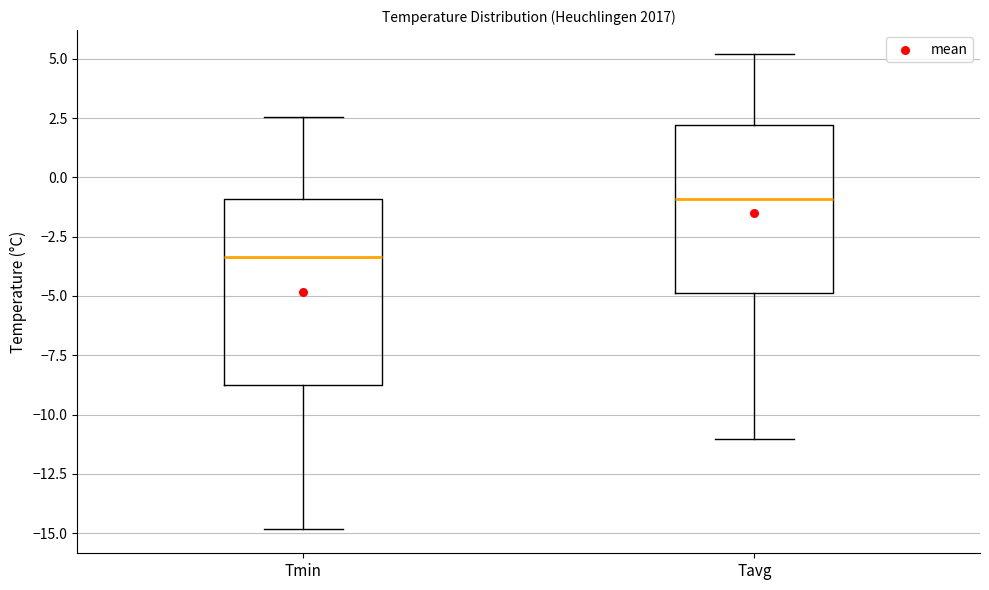

Where does the lower whisker of the box for Tmin end on the y-axis? The values are not printed on the chart, so give them approximately, as read against the axis.

-15.0